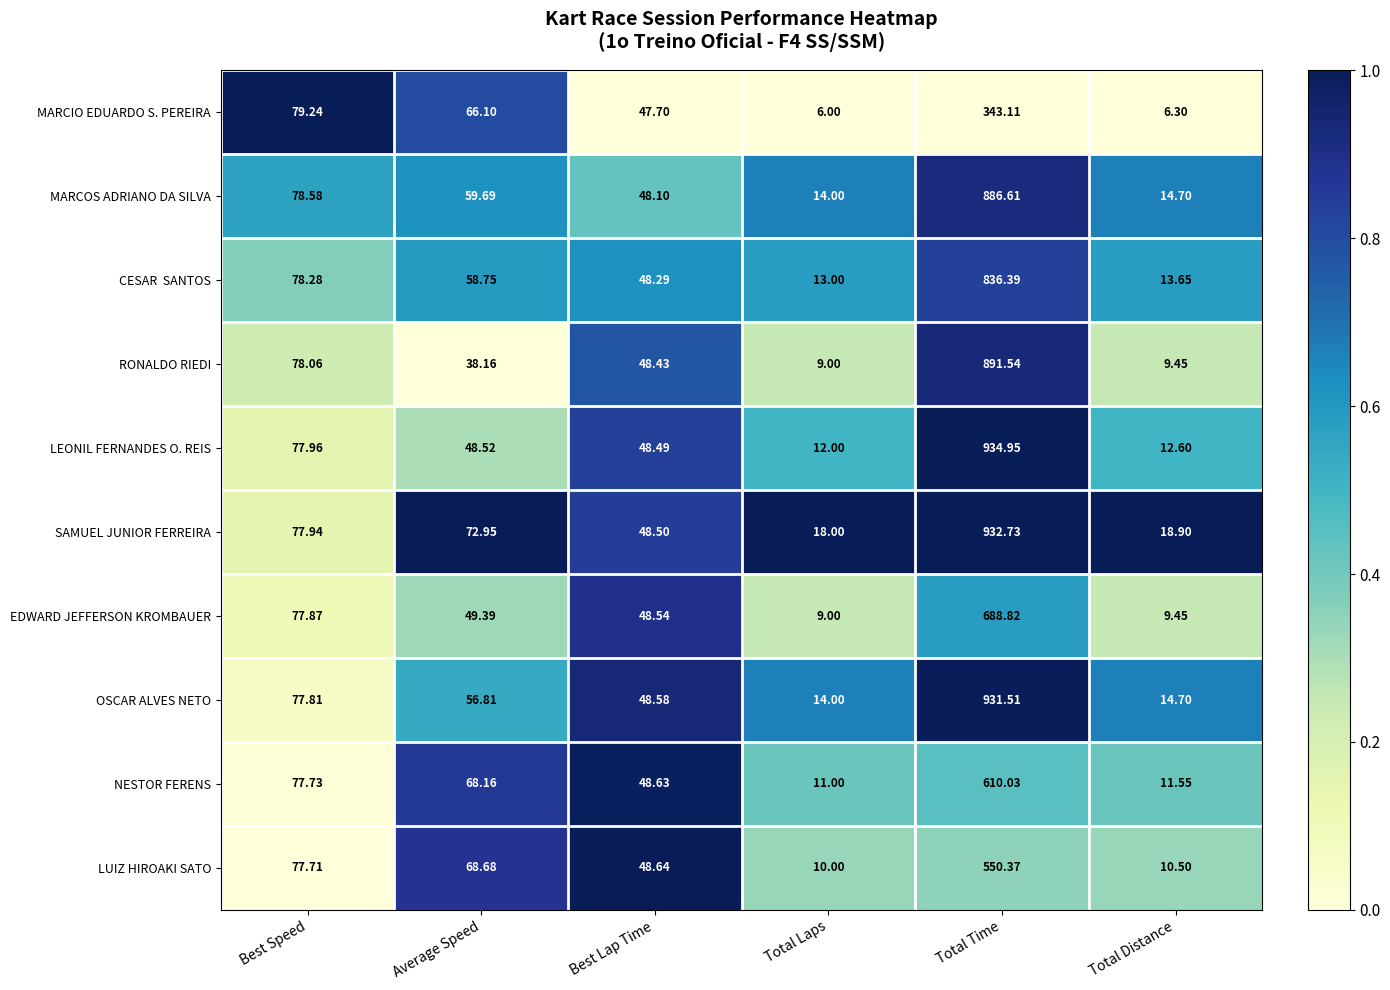

How many data points in MARCOS ADRIANO DA SILVA are above 59?

3